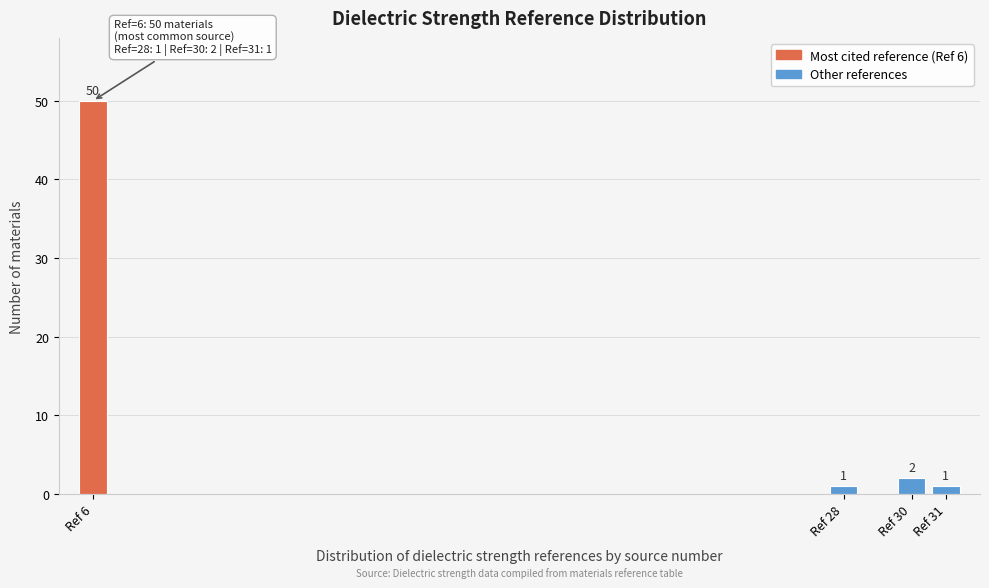

Reading left to right, what are all the values shown in this chart?

Ref 6=50	Ref 28=1	Ref 30=2	Ref 31=1